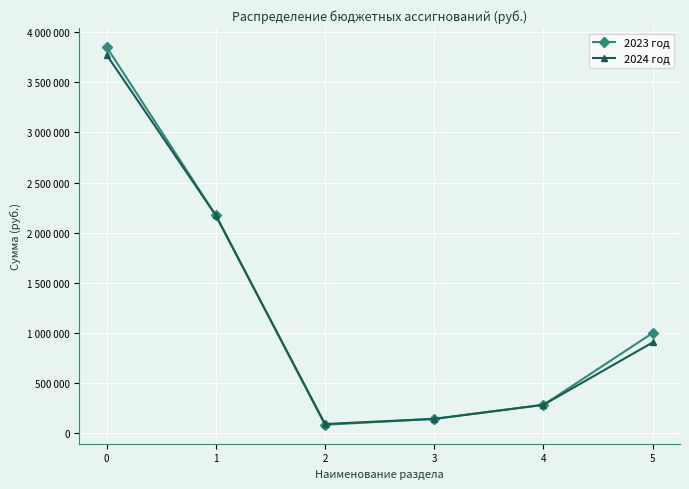

Which series changed the most between 3 and 4?

2023 год